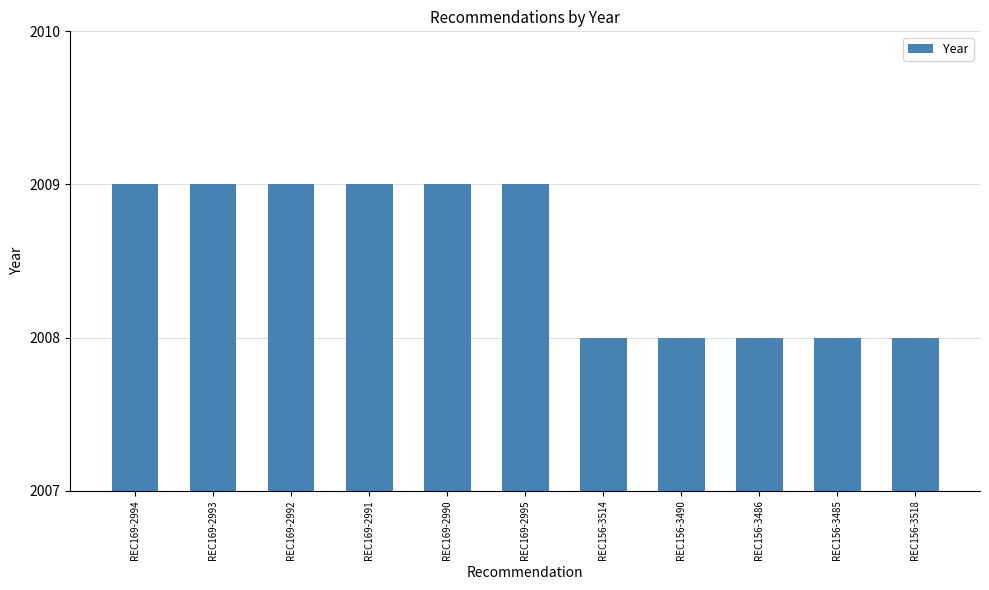

How many values are between 2008 and 2009?

11